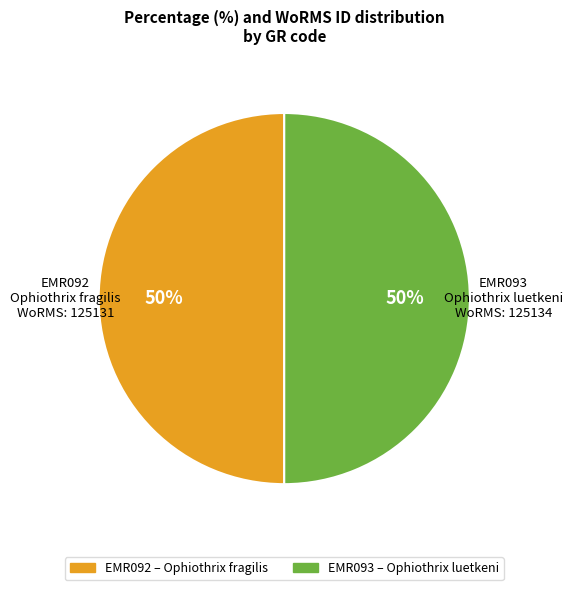

To the nearest percent, what is the average slice percentage?

50%